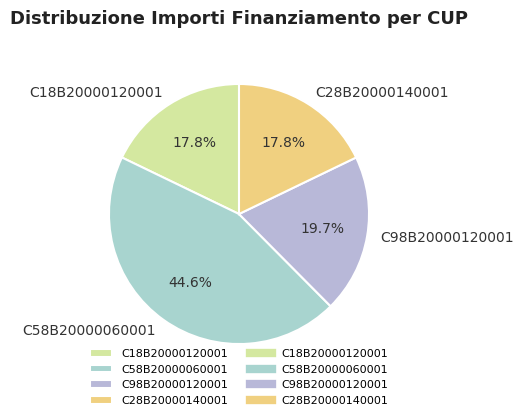

What is the ratio of the value at C98B20000120001 to the value at C18B20000120001?

1.1